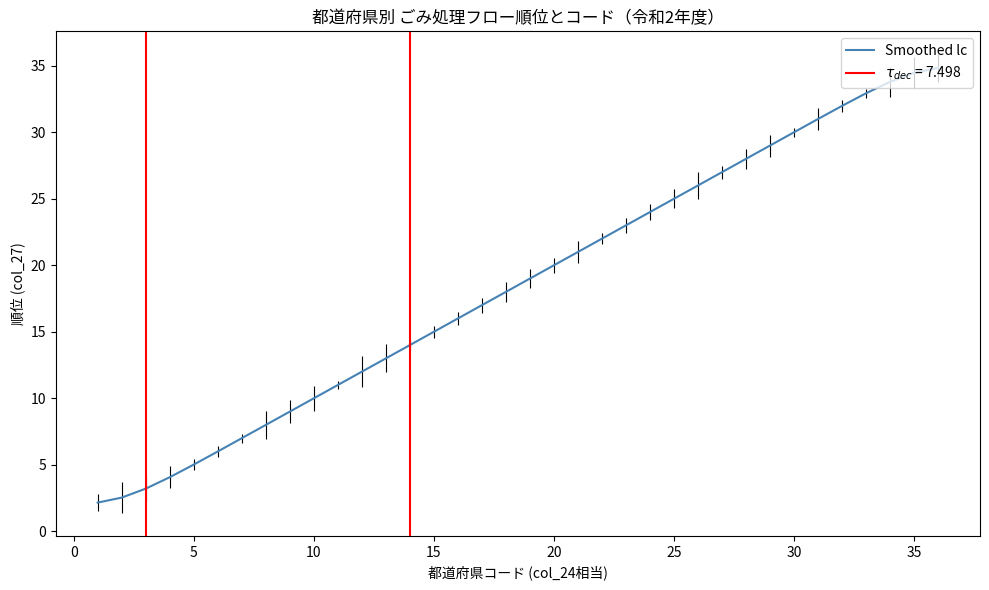

What is the maximum value for Smoothed lc?

34.8